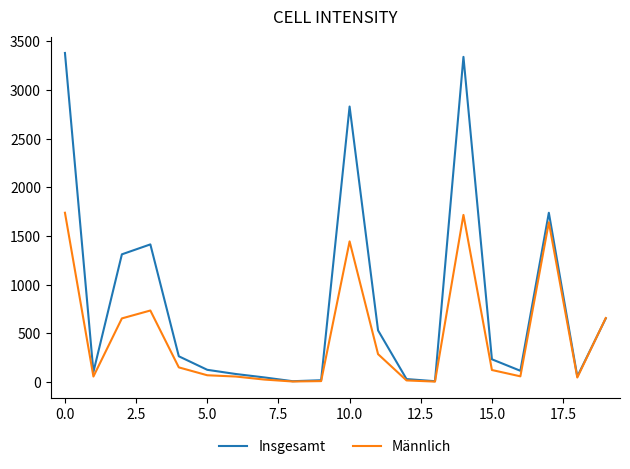

What is the greatest value displayed?

3380